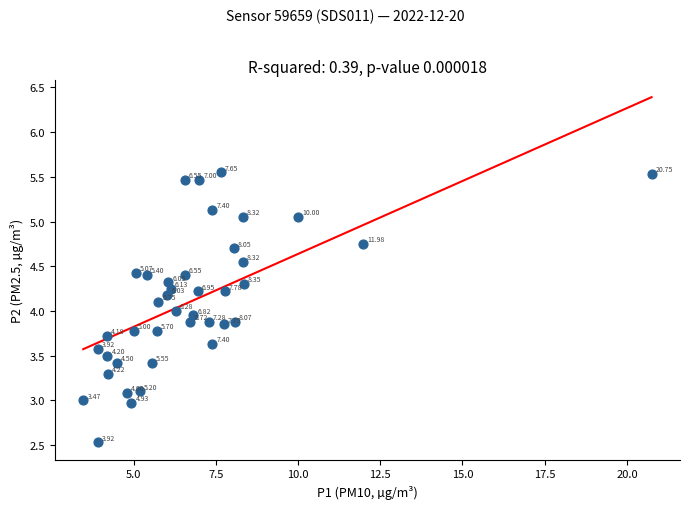

What is the range of Y values (max minus min)?

3.0